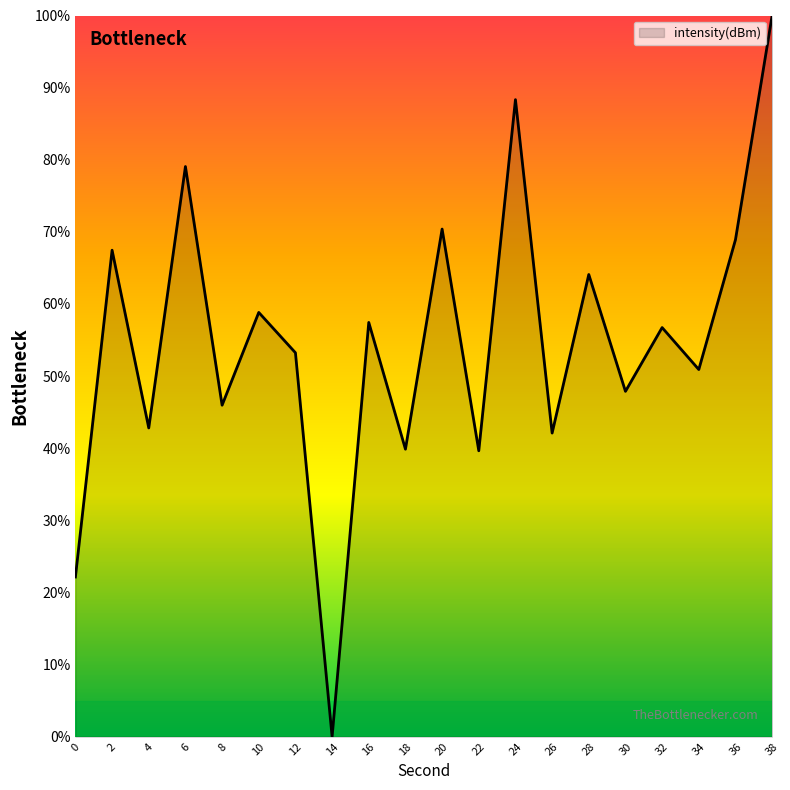

What is the difference between the maximum and minimum values?

100.0